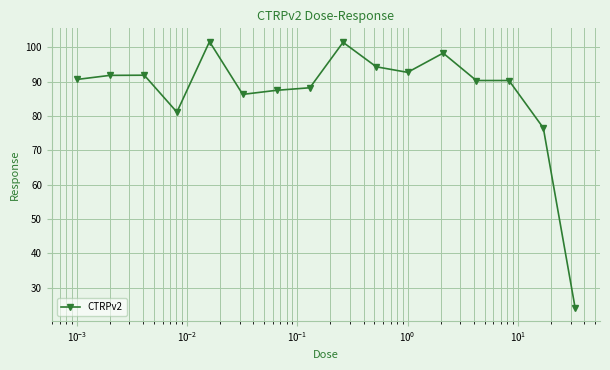

What is the value of the 1st point from the left?

90.7